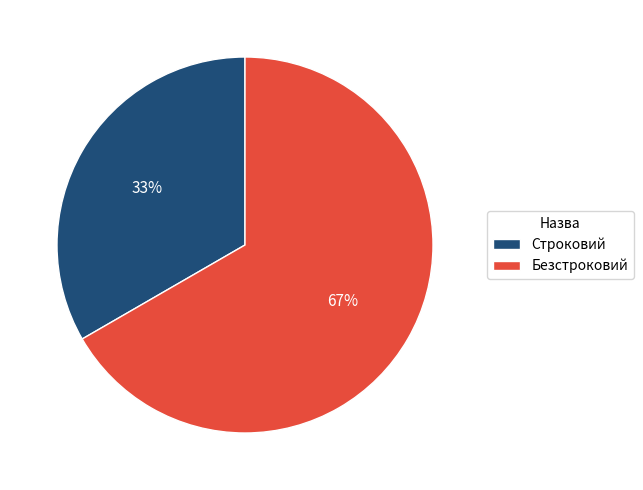

Which category has the biggest portion of the pie?

Безстроковий